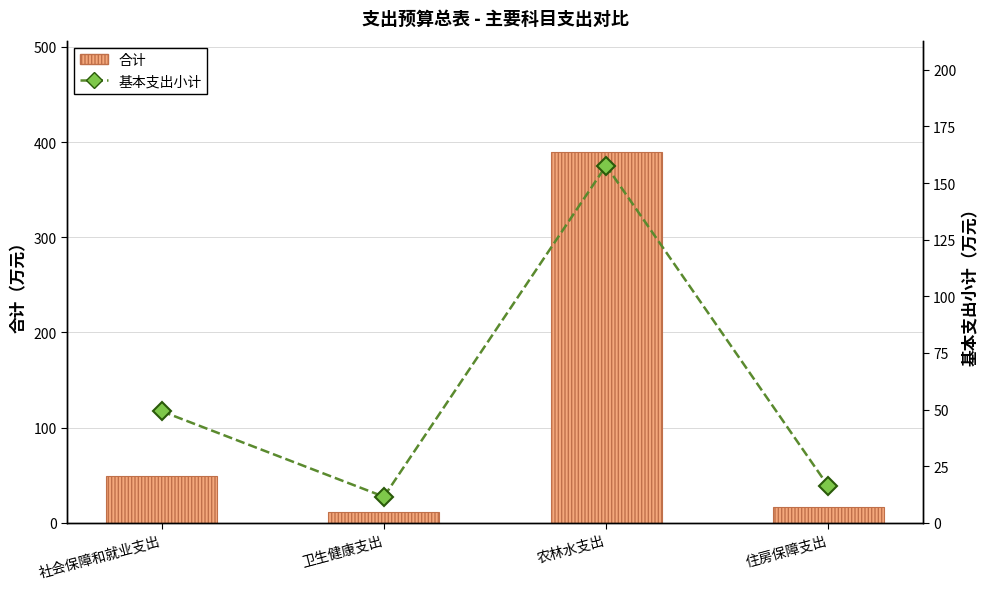

The 基本支出小计 series shows 4.6 at 卫生健康支出. True or false?

False